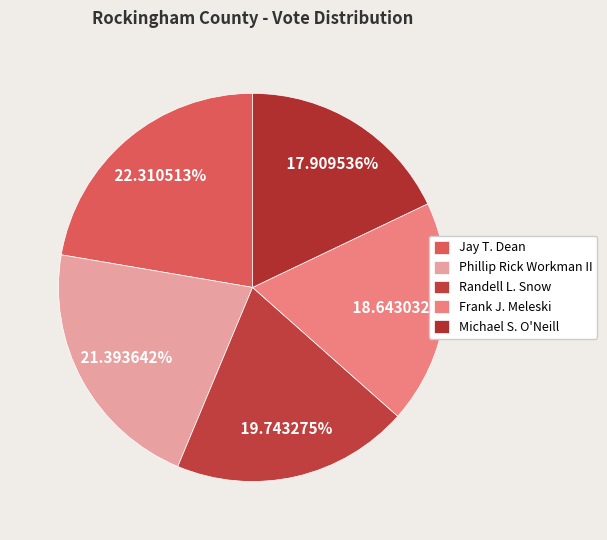

To the nearest percent, what is the difference between the largest and smallest slice percentages?

4%